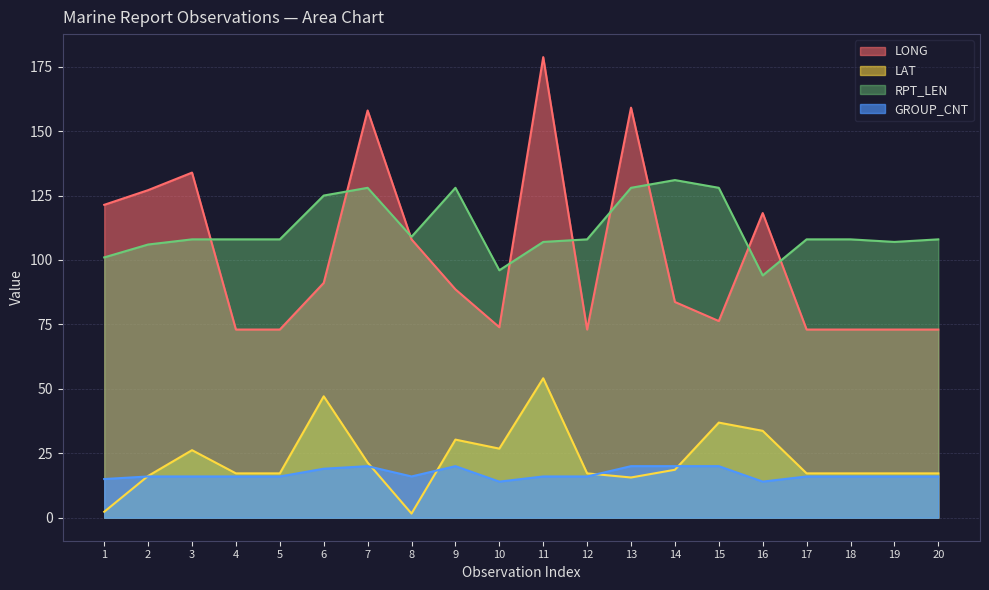

Rank the series at 20 from lowest to highest value.

GROUP_CNT, LAT, LONG, RPT_LEN